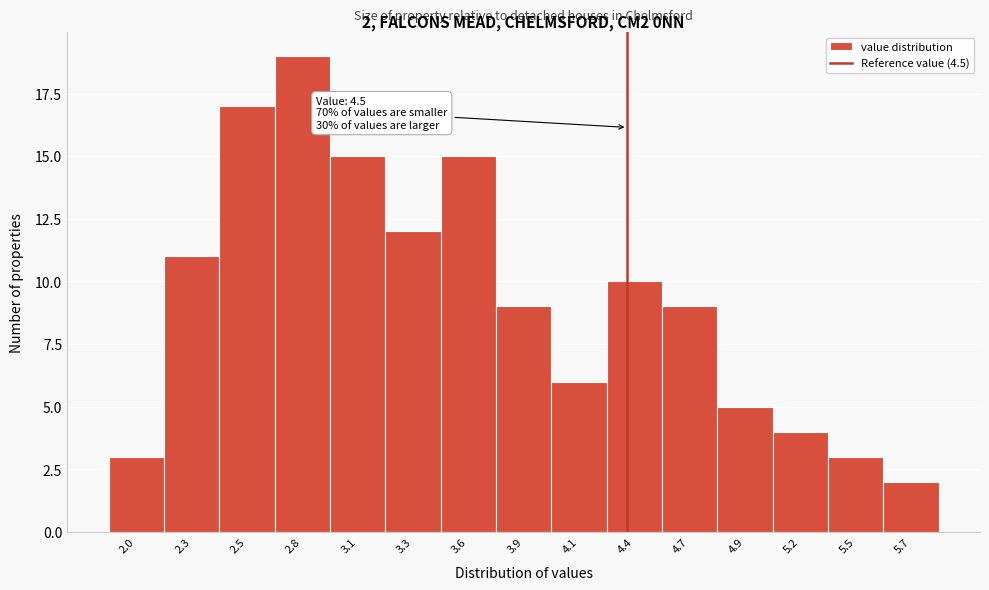

Reading left to right, extract all data points from this chart.

2.0=3	2.3=11	2.5=17	2.8=19	3.1=15	3.3=12	3.6=15	3.9=9	4.1=6	4.4=10	4.7=9	4.9=5	5.2=4	5.5=3	5.7=2